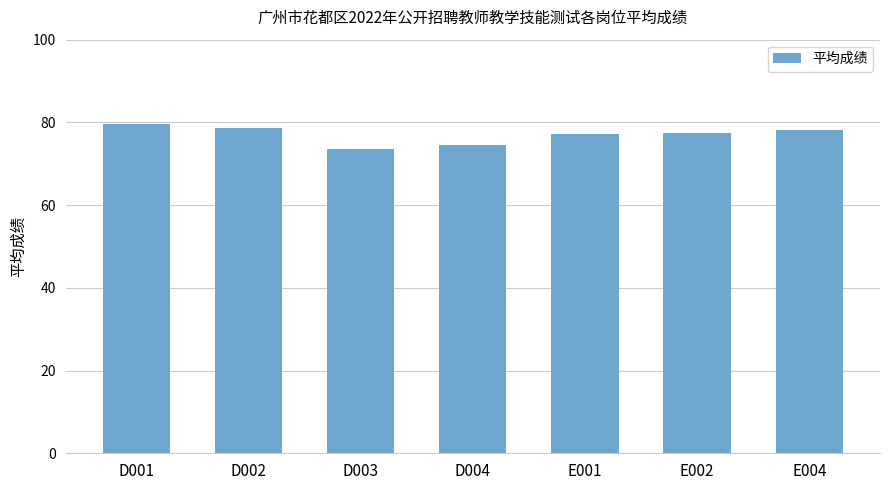

What is the greatest value displayed?

79.5